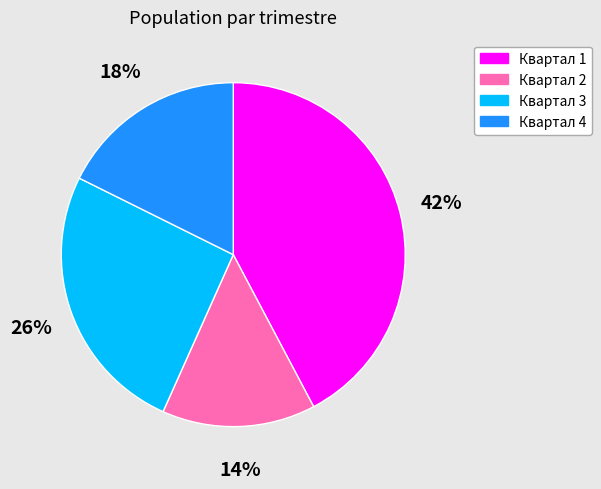

The Квартал 2 slice represents 6% of the pie. True or false?

False